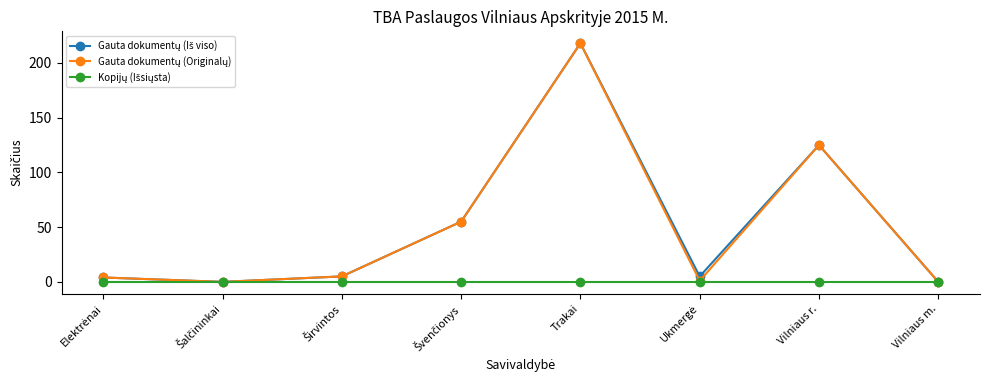

At which category is the sum across all series the highest?

Trakai